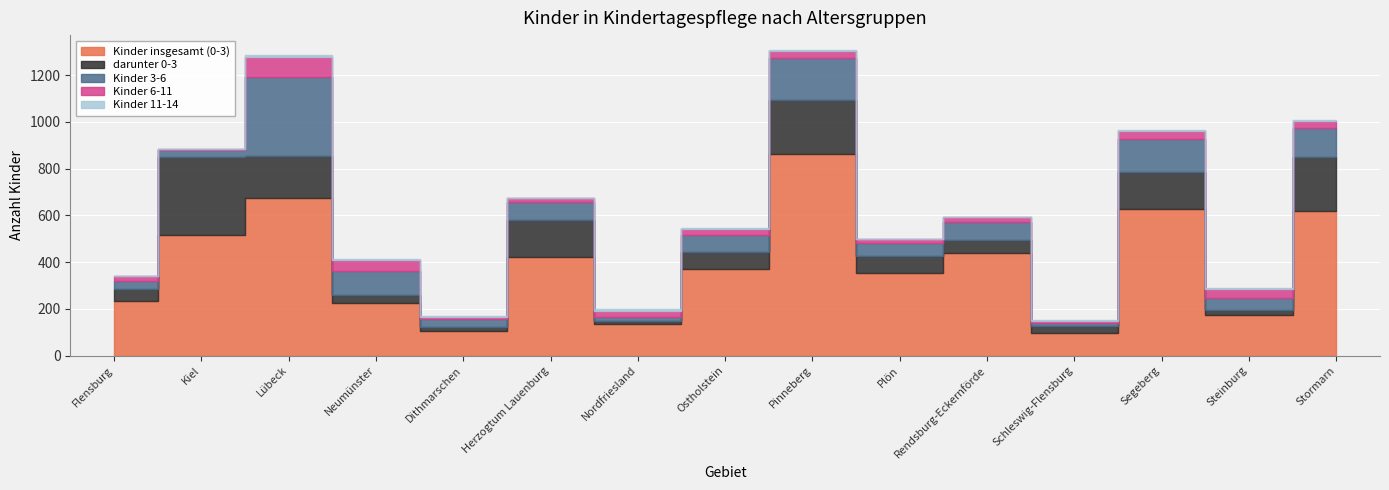

What are all the series names shown in the legend?

Kinder insgesamt (0-3), darunter 0-3, Kinder 3-6, Kinder 6-11, Kinder 11-14